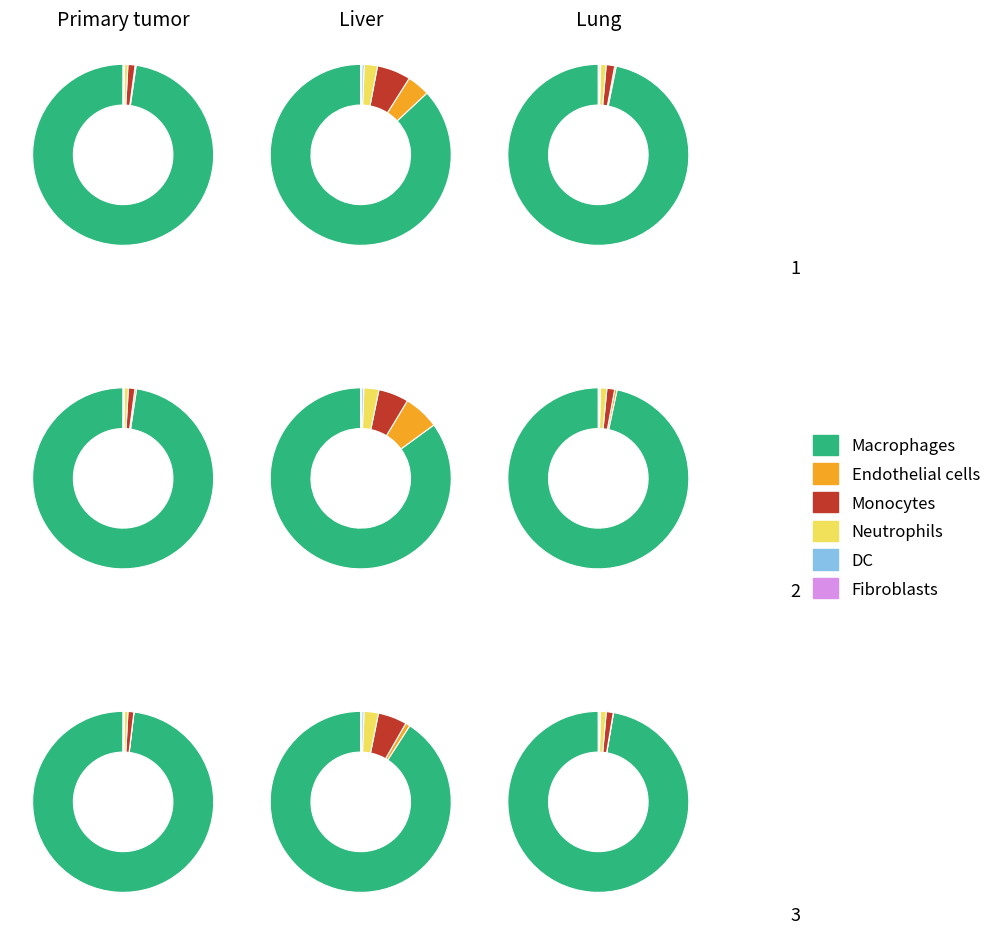

True or false: 15 accounts for 16% of the total.

False